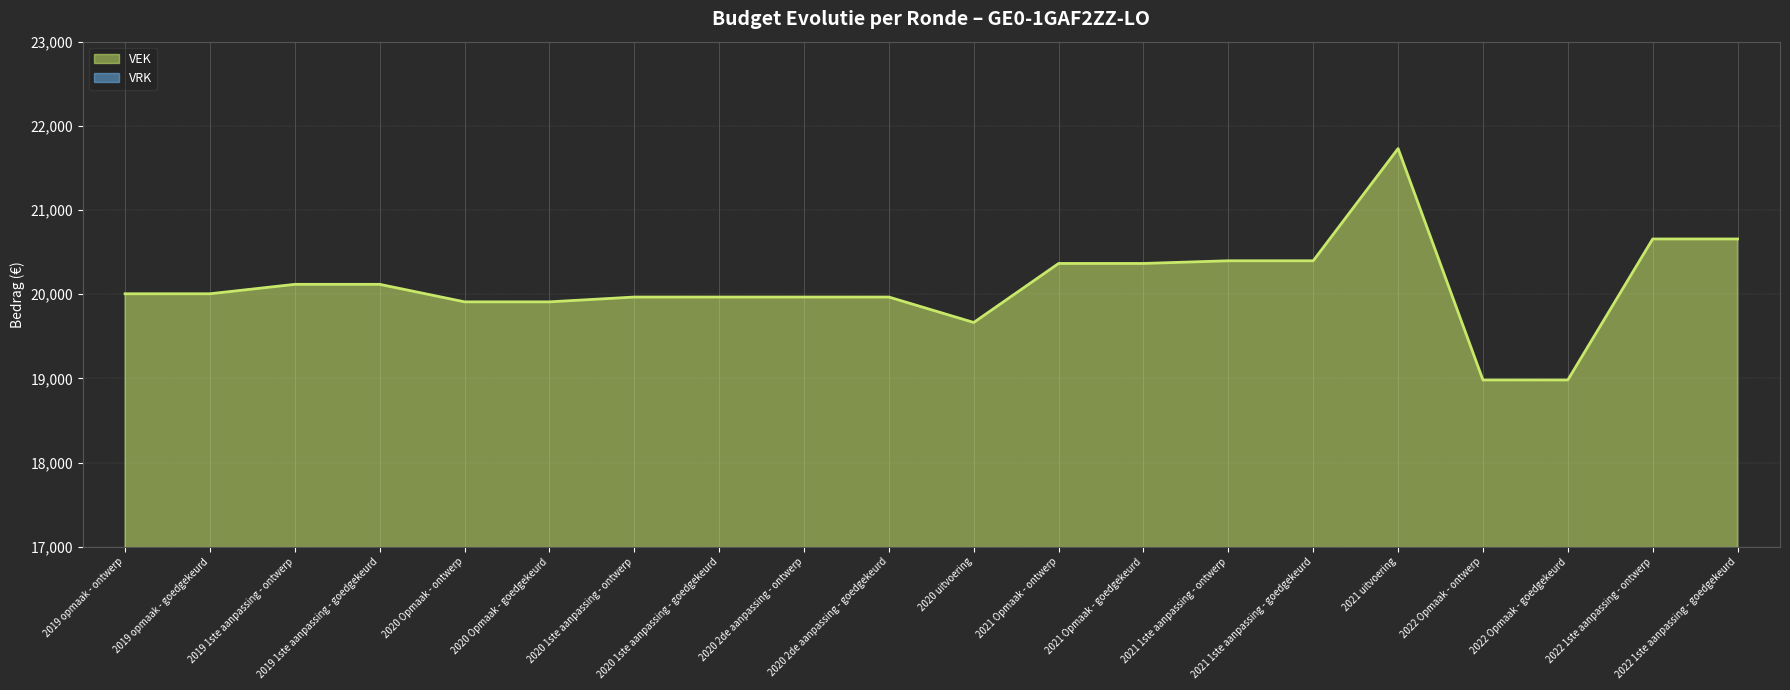

The value at 2021 uitvoering is 15014. True or false?

False